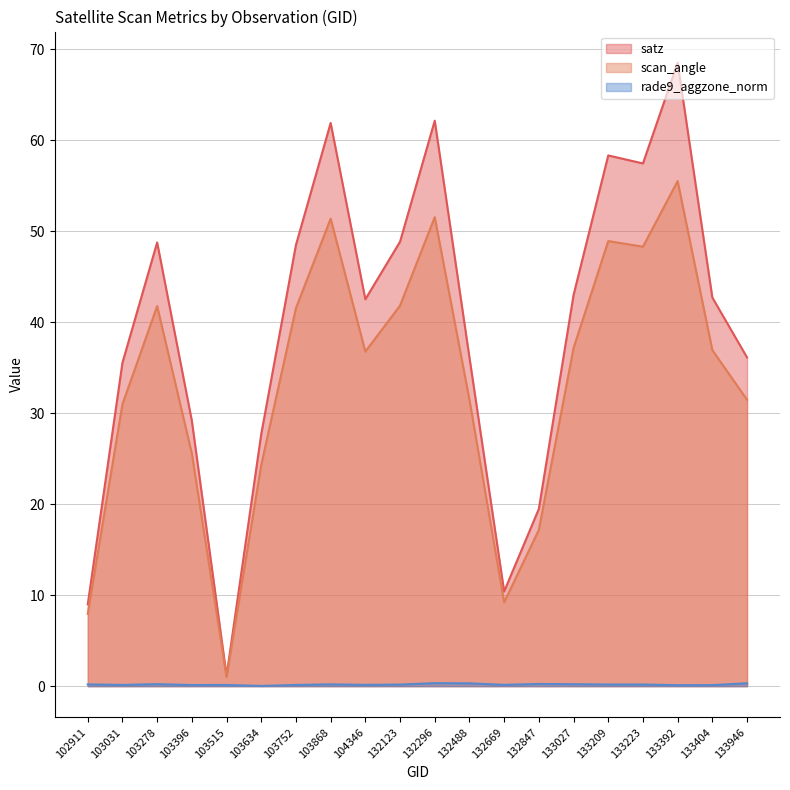

How many lines are shown in the chart?

3